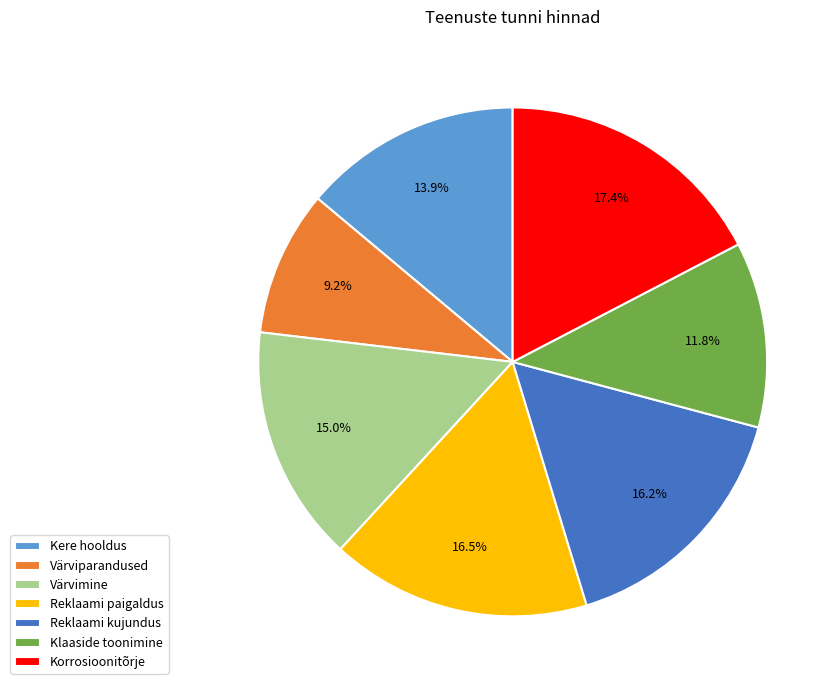

What percentage is NOT represented by Kere hooldus?

86.1%